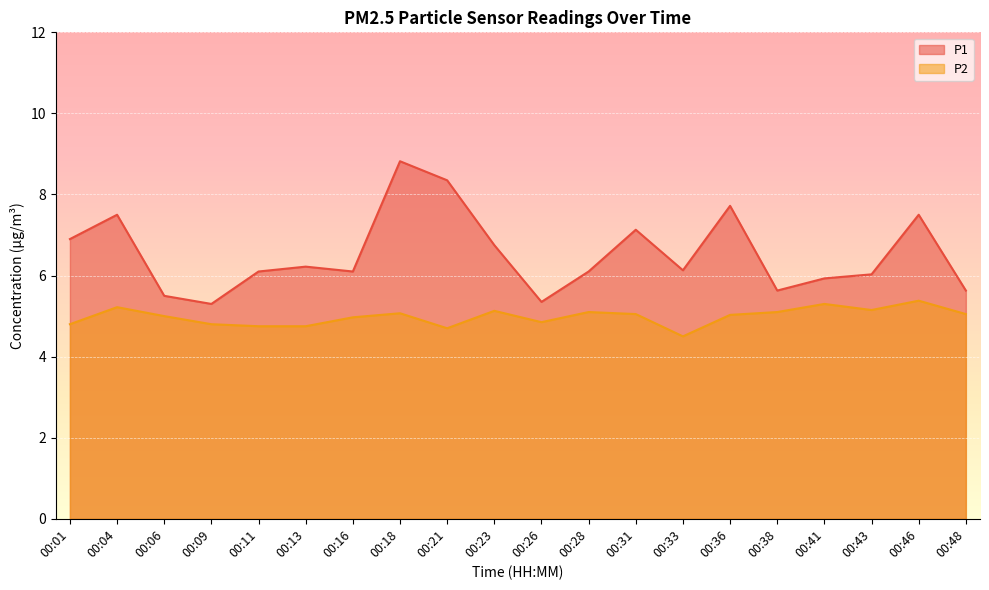

Reading left to right, list all the values displayed in this chart.

P1: 00:01=6.9	00:04=7.5	00:06=5.5	00:09=5.3	00:11=6.1	00:13=6.2	00:16=6.1	00:18=8.8	00:21=8.3	00:23=6.8	00:26=5.3	00:28=6.1	00:31=7.1	00:33=6.1	00:36=7.7	00:38=5.6	00:41=5.9	00:43=6.0	00:46=7.5	00:48=5.6
P2: 00:01=4.8	00:04=5.2	00:06=5.0	00:09=4.8	00:11=4.8	00:13=4.8	00:16=5.0	00:18=5.1	00:21=4.7	00:23=5.1	00:26=4.8	00:28=5.1	00:31=5.0	00:33=4.5	00:36=5.0	00:38=5.1	00:41=5.3	00:43=5.2	00:46=5.4	00:48=5.0